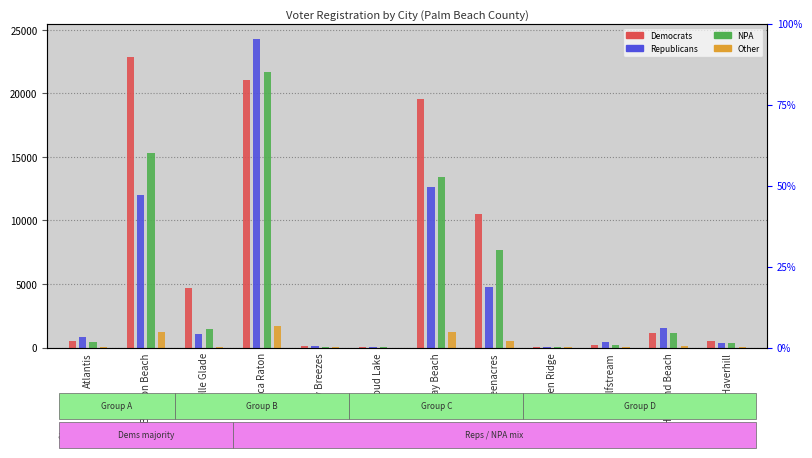

What is the label of the 2nd bar from the left?

Boynton Beach